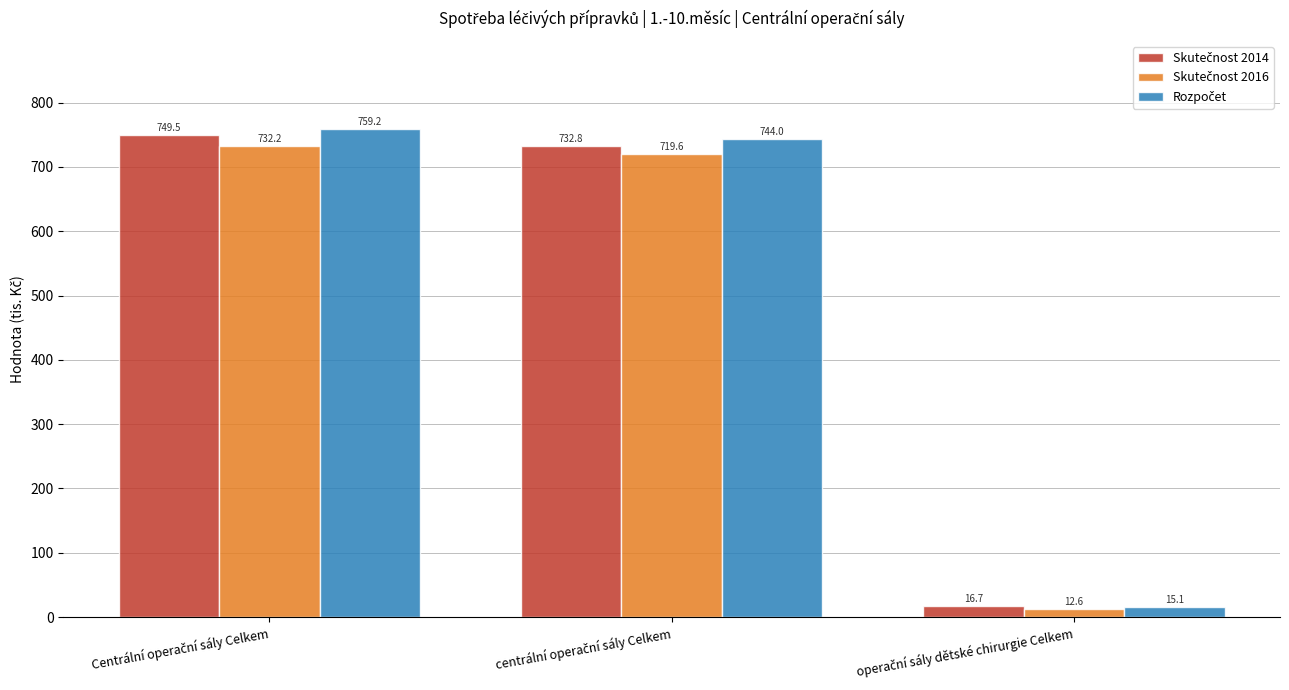

How many data points does each series have?

3